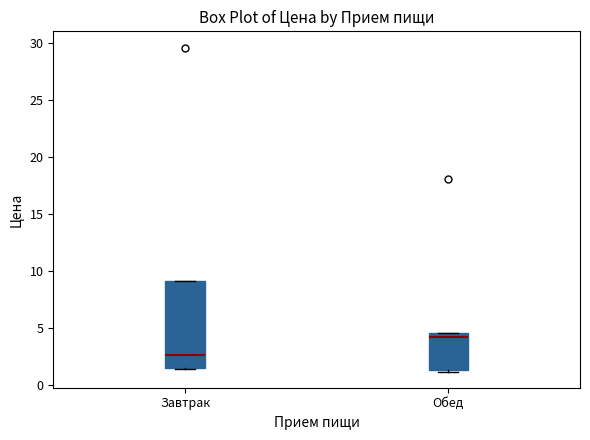

Comparing the boxes themselves (not the whiskers), which one is the tallest?

Завтрак